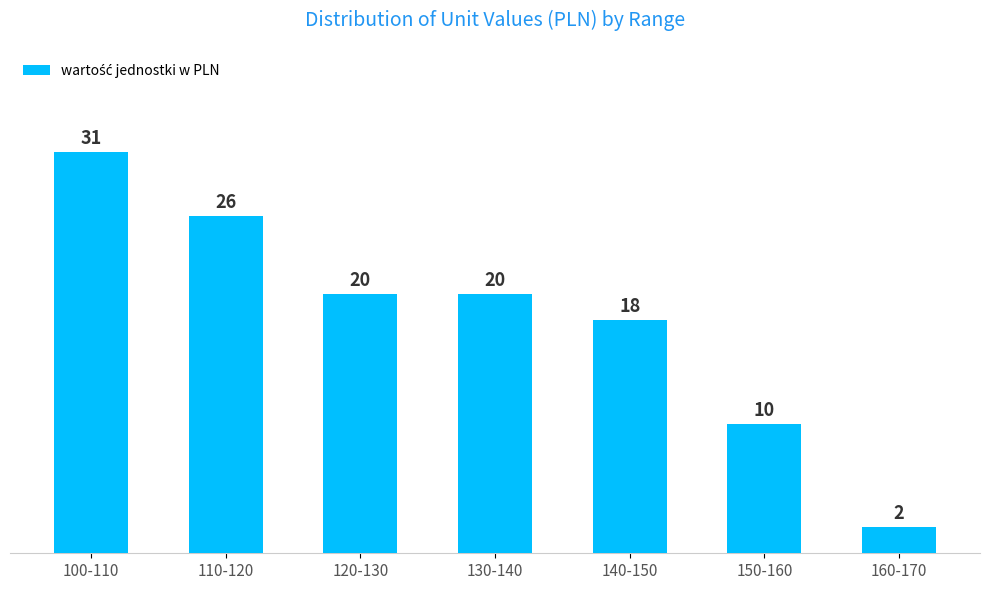

Reading left to right, extract all data points from this chart.

100-110=31	110-120=26	120-130=20	130-140=20	140-150=18	150-160=10	160-170=2